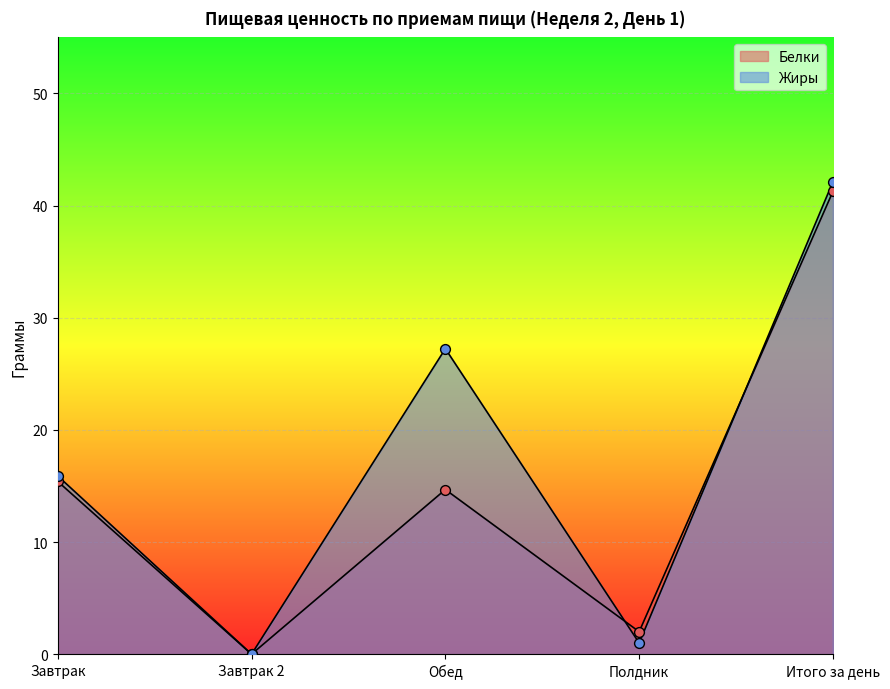

Which series reaches the maximum Y coordinate?

Жиры